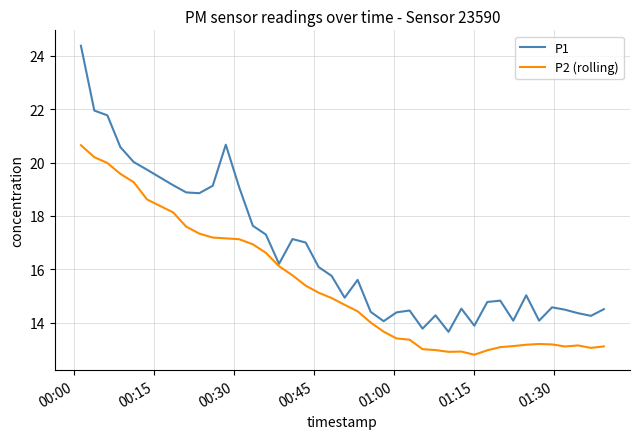

What are all the series names shown in the legend?

P1, P2 (rolling)